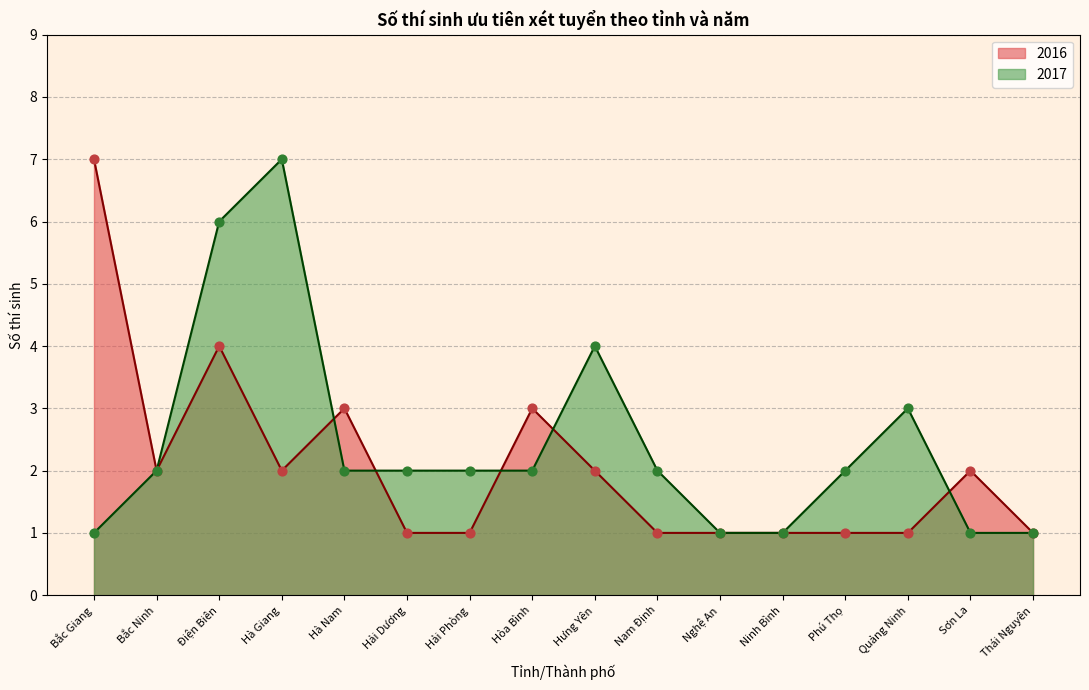

At how many categories does at least one series exceed 6?

2